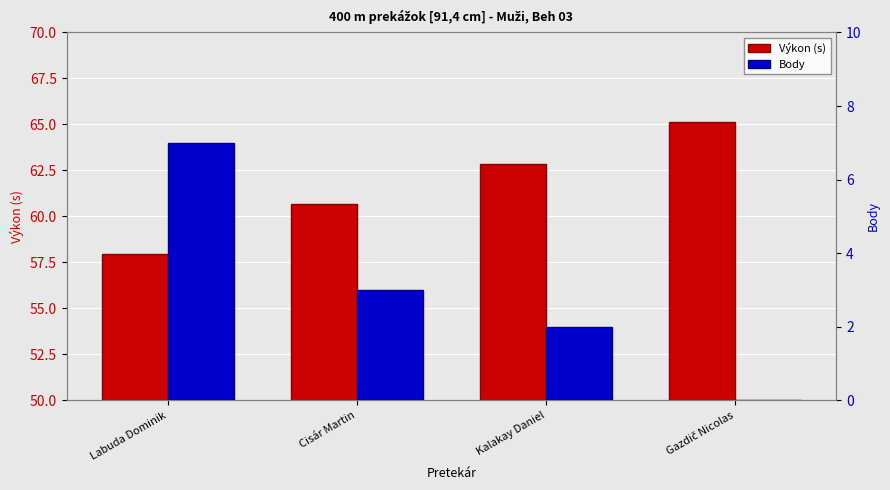

What is the difference between the highest and lowest values at Cisár Martin?

57.6